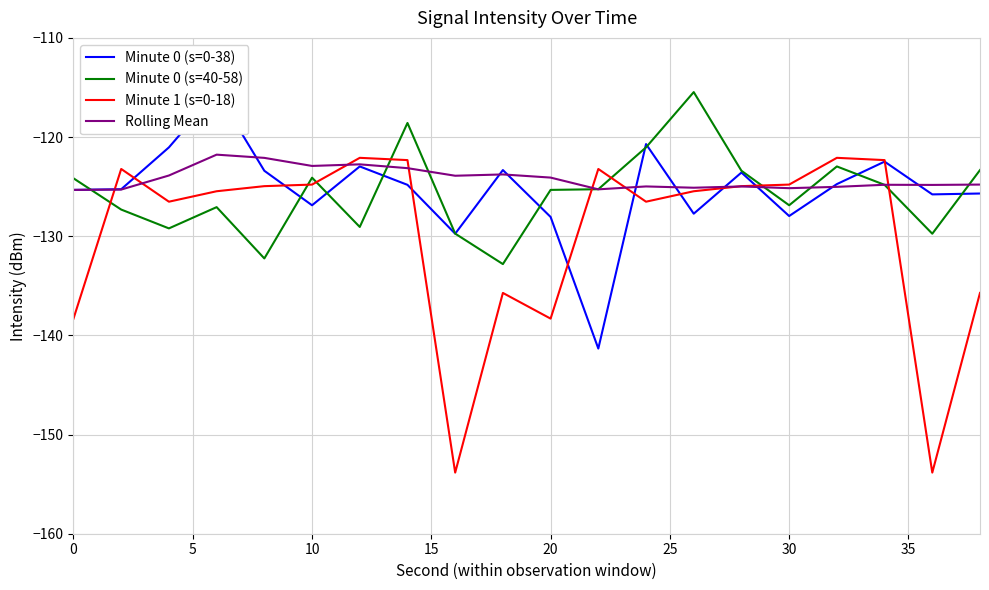

What is the maximum value for Minute 0 (s=40-58)?

-115.5